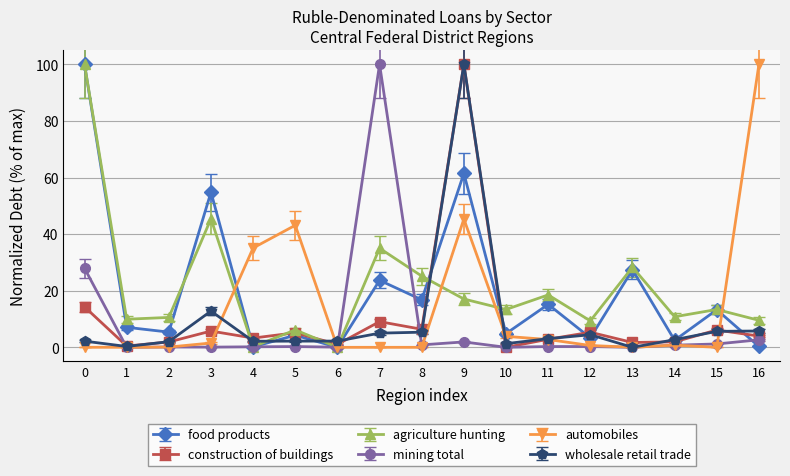

At which label does wholesale retail trade reach its peak?

9